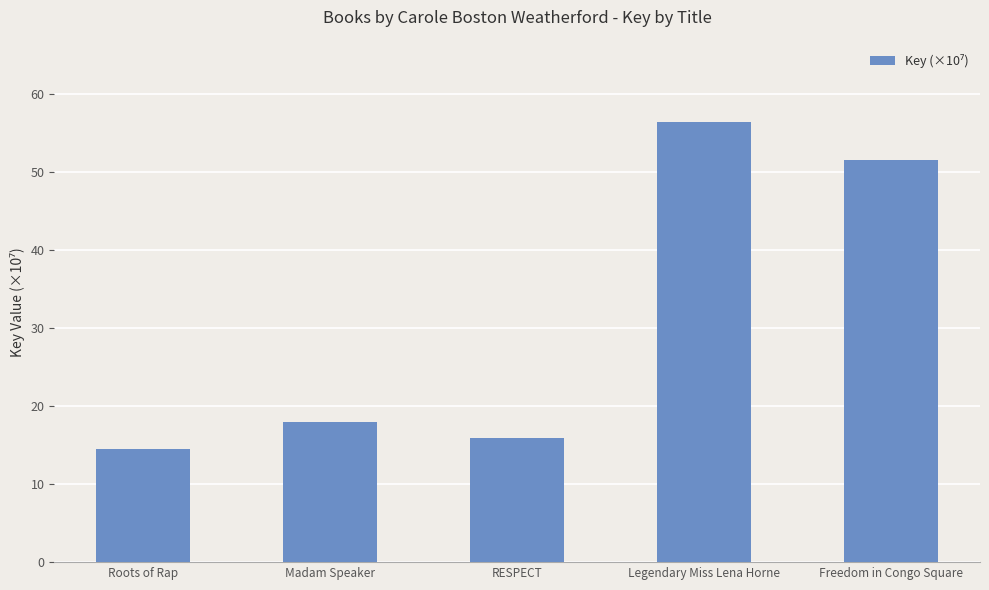

Reading left to right, extract all data points from this chart.

Roots of Rap=14.4	Madam Speaker=18.0	RESPECT=16.0	Legendary Miss Lena Horne=56.4	Freedom in Congo Square=51.5